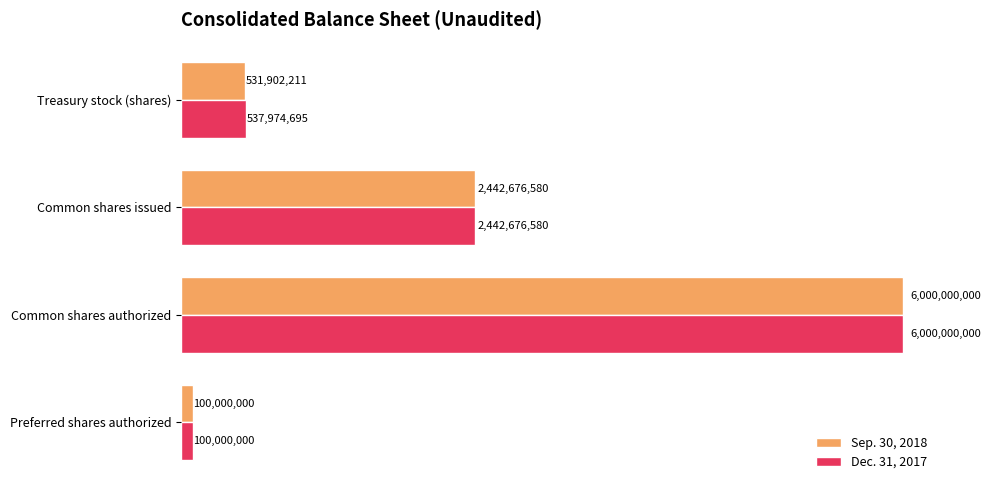

Reading left to right, extract all data points from this chart.

Sep. 30, 2018: 100000000	6000000000	2442676580	531902211
Dec. 31, 2017: 100000000	6000000000	2442676580	537974695